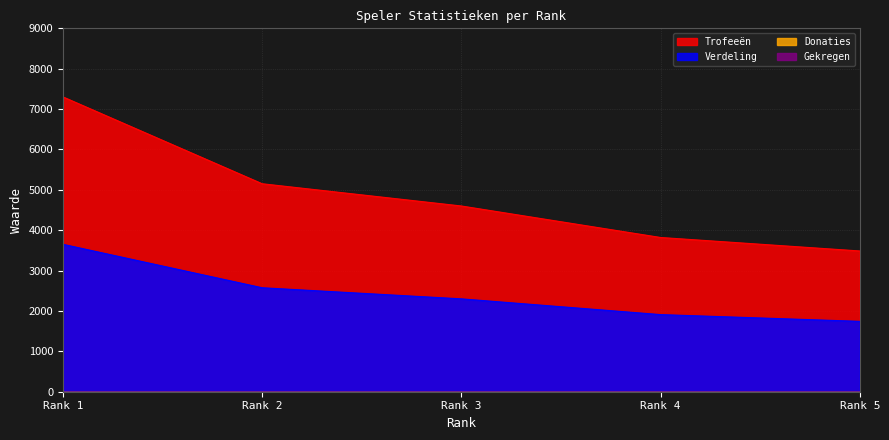

What is the average value of the Verdeling series?

2436